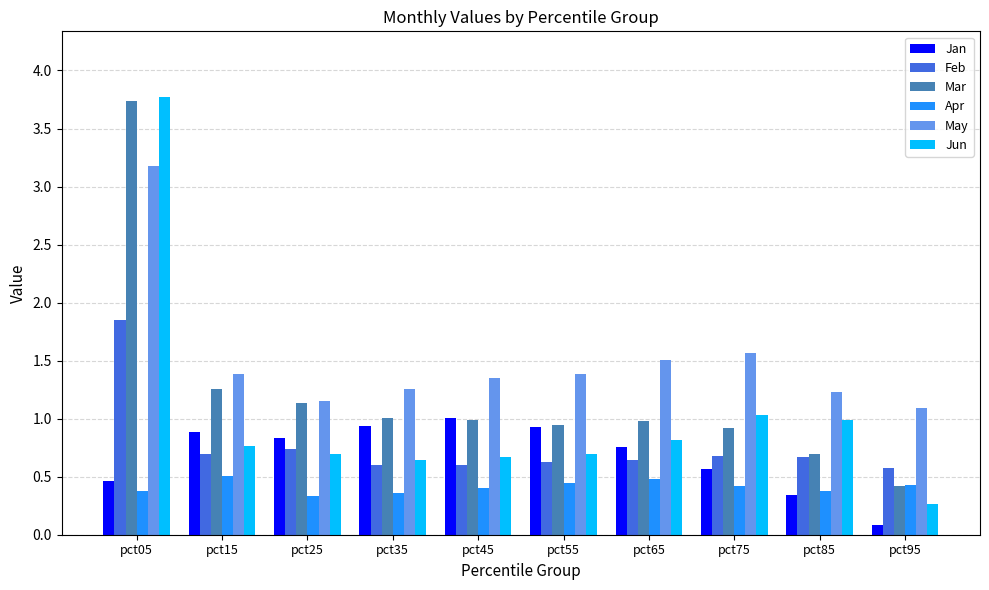

The value of May at pct65 is 1.5. True or false?

True